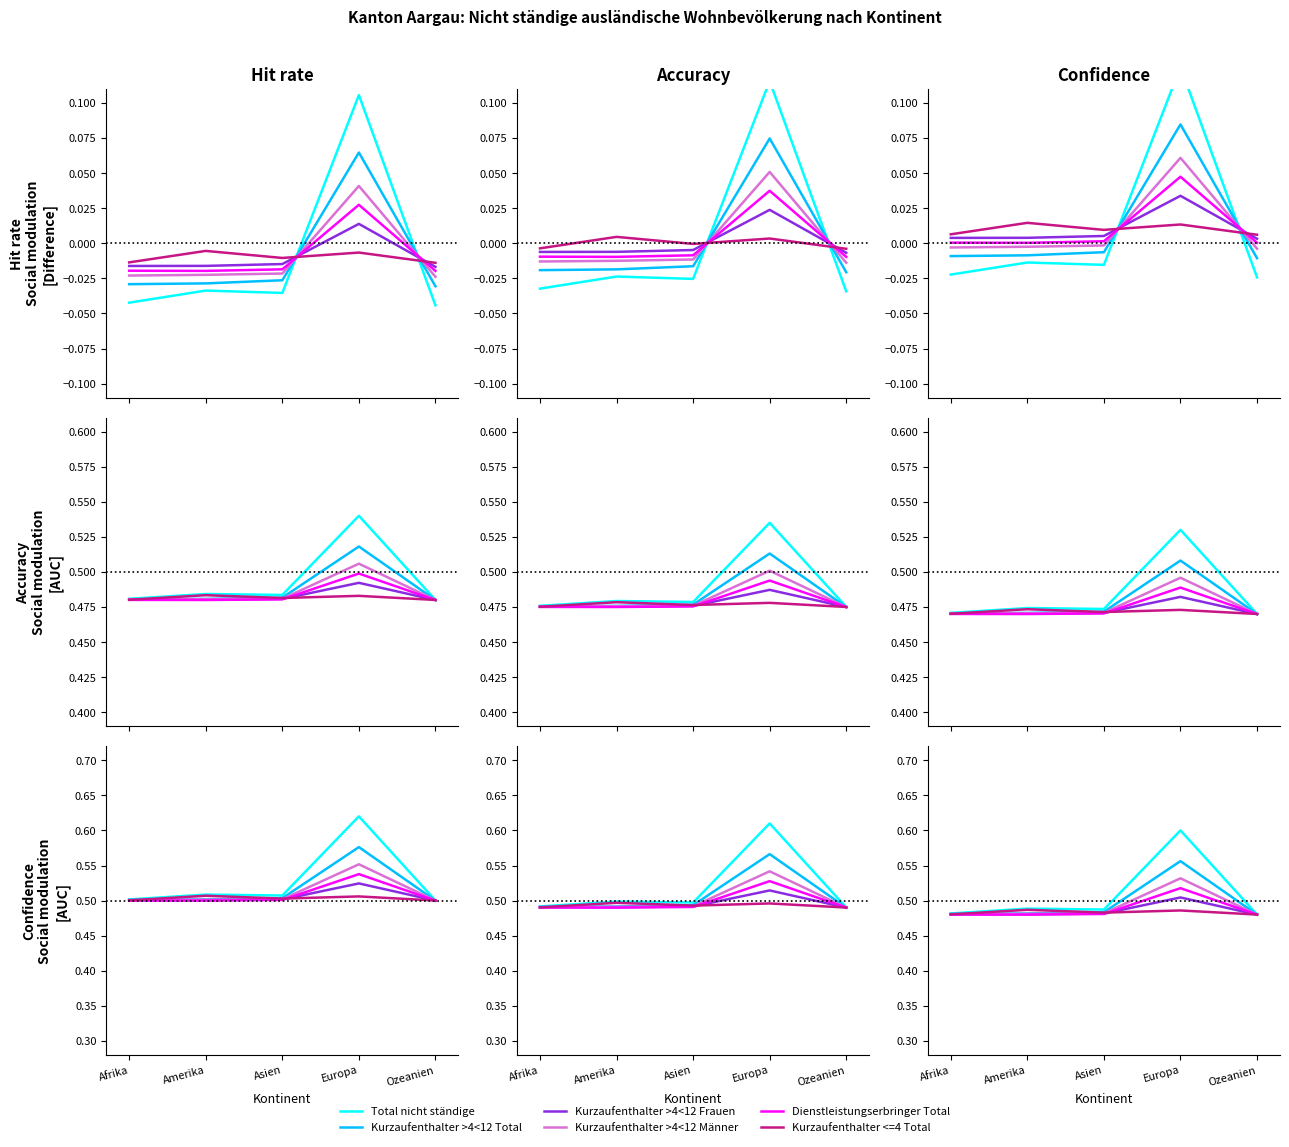

The Total nicht ständige series shows 0.6 at Europa. True or false?

True